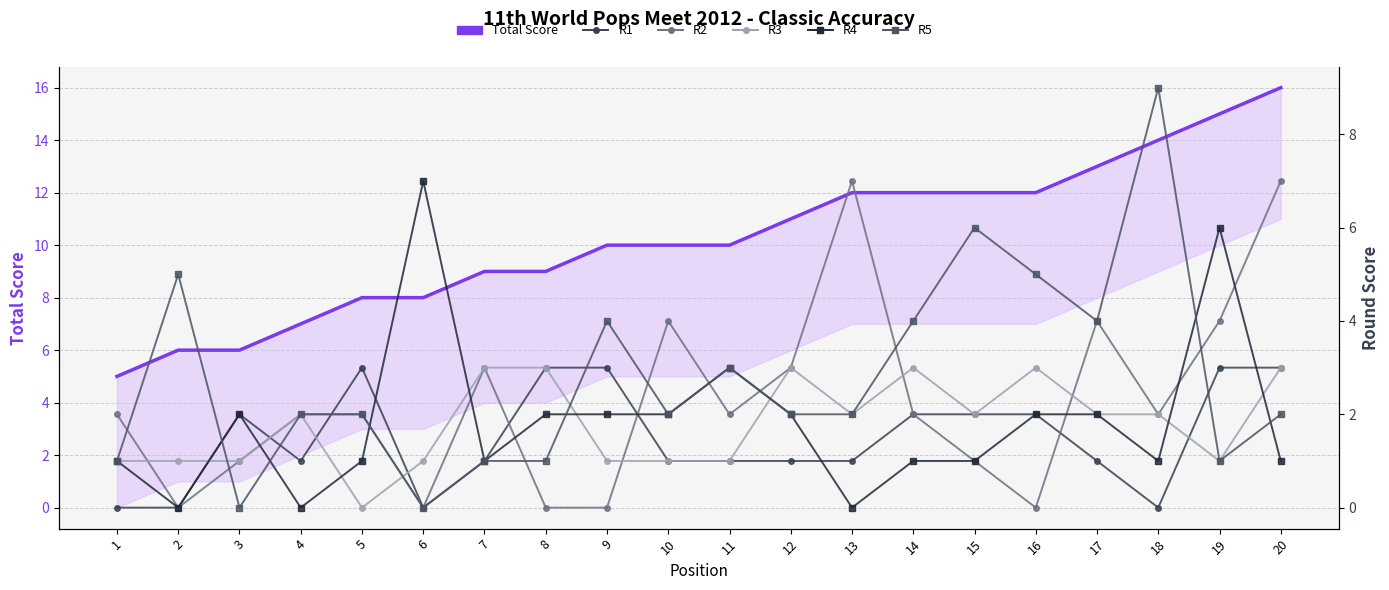

Reading right to left, transcribe all the data shown in this chart.

Total Score (Position): 20=16	19=15	18=14	17=13	16=12	15=12	14=12	13=12	12=11	11=10	10=10	9=10	8=9	7=9	6=8	5=8	4=7	3=6	2=6	1=5
R1: 20=3	19=3	18=0	17=1	16=2	15=2	14=2	13=1	12=1	11=1	10=1	9=3	8=3	7=1	6=0	5=3	4=1	3=2	2=0	1=0
R2: 20=7	19=4	18=2	17=4	16=0	15=1	14=2	13=7	12=3	11=2	10=4	9=0	8=0	7=3	6=0	5=2	4=2	3=1	2=0	1=2
R3: 20=3	19=1	18=2	17=2	16=3	15=2	14=3	13=2	12=3	11=1	10=1	9=1	8=3	7=3	6=1	5=0	4=2	3=1	2=1	1=1
R4: 20=1	19=6	18=1	17=2	16=2	15=1	14=1	13=0	12=2	11=3	10=2	9=2	8=2	7=1	6=7	5=1	4=0	3=2	2=0	1=1
R5: 20=2	19=1	18=9	17=4	16=5	15=6	14=4	13=2	12=2	11=3	10=2	9=4	8=1	7=1	6=0	5=2	4=2	3=0	2=5	1=1